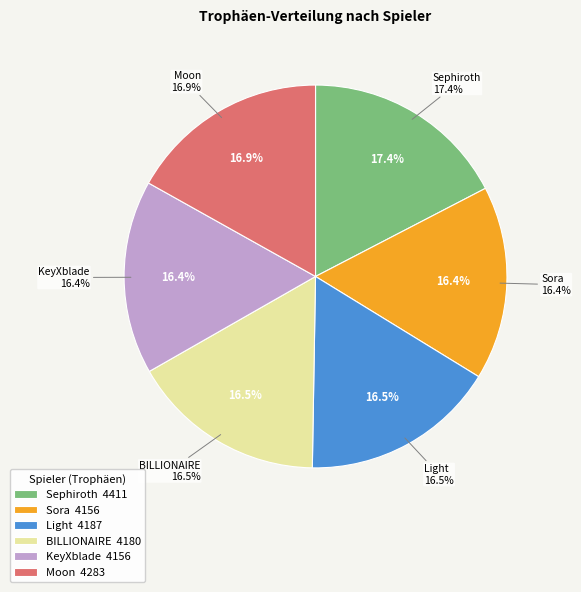

Which category has the biggest portion of the pie?

Sephiroth